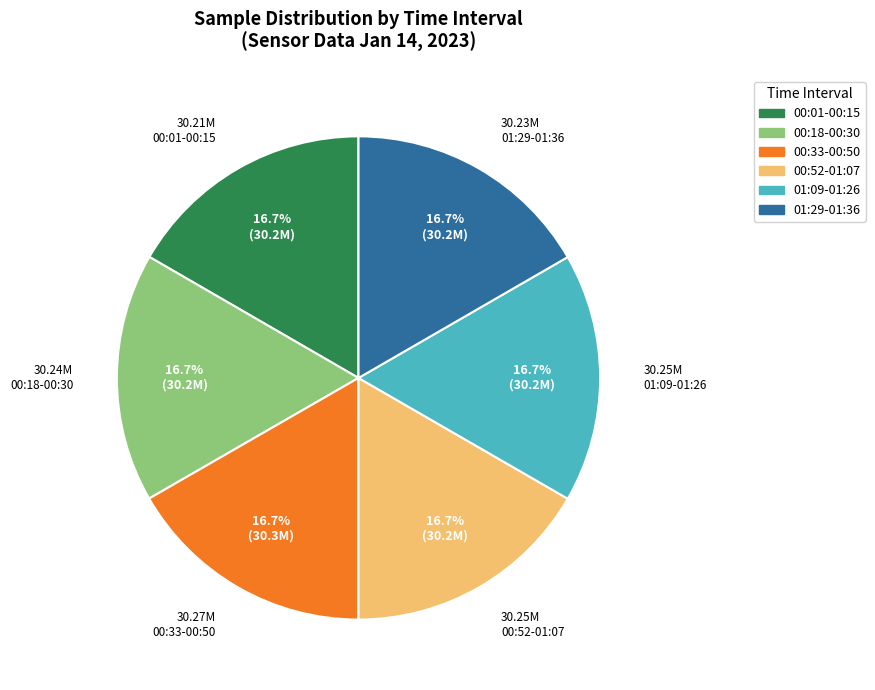

How many slices are in this pie chart?

6